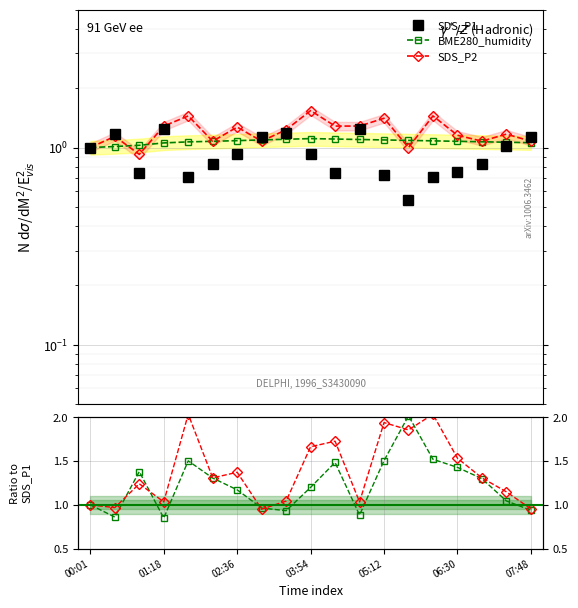

What is the difference between the maximum and second lowest values in the BME280_humidity series?

1.2